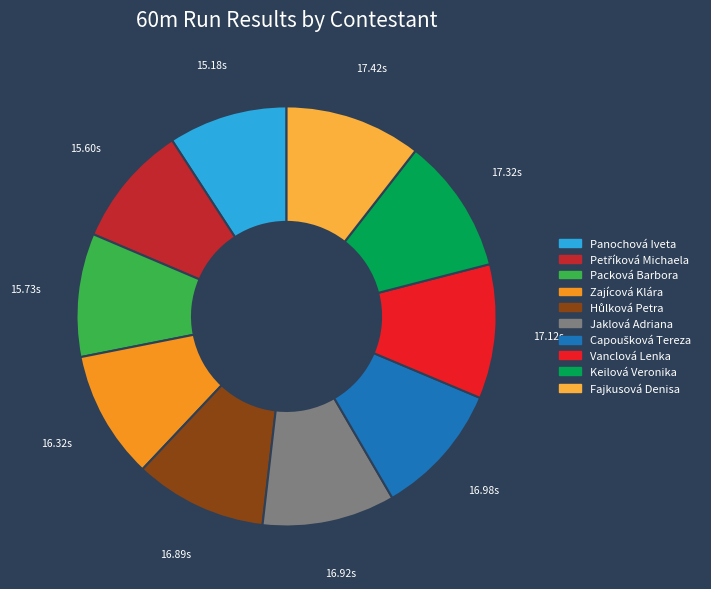

What is the ratio of the value at Vanclová Lenka to the value at Jaklová Adriana?

1.0